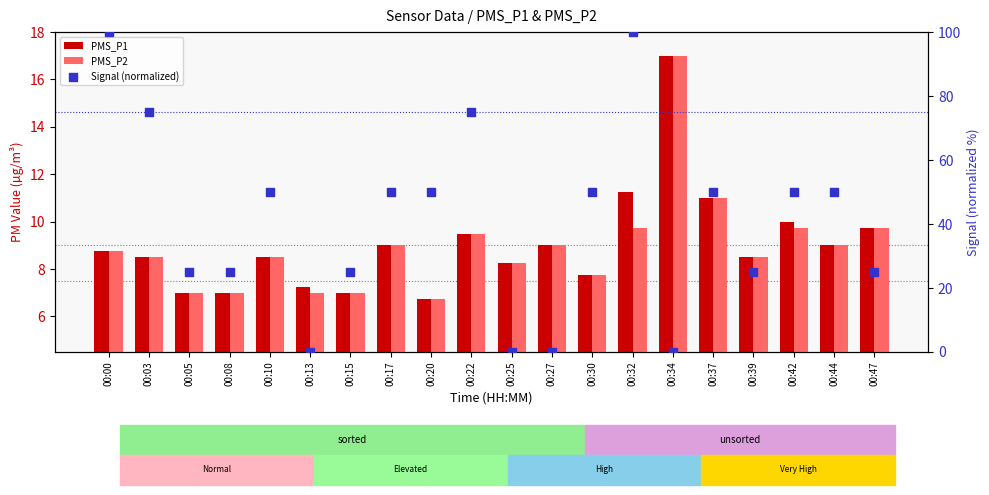

Is the value of PMS_P2 at 00:34 greater than the value of PMS_P1 at 00:05?

Yes